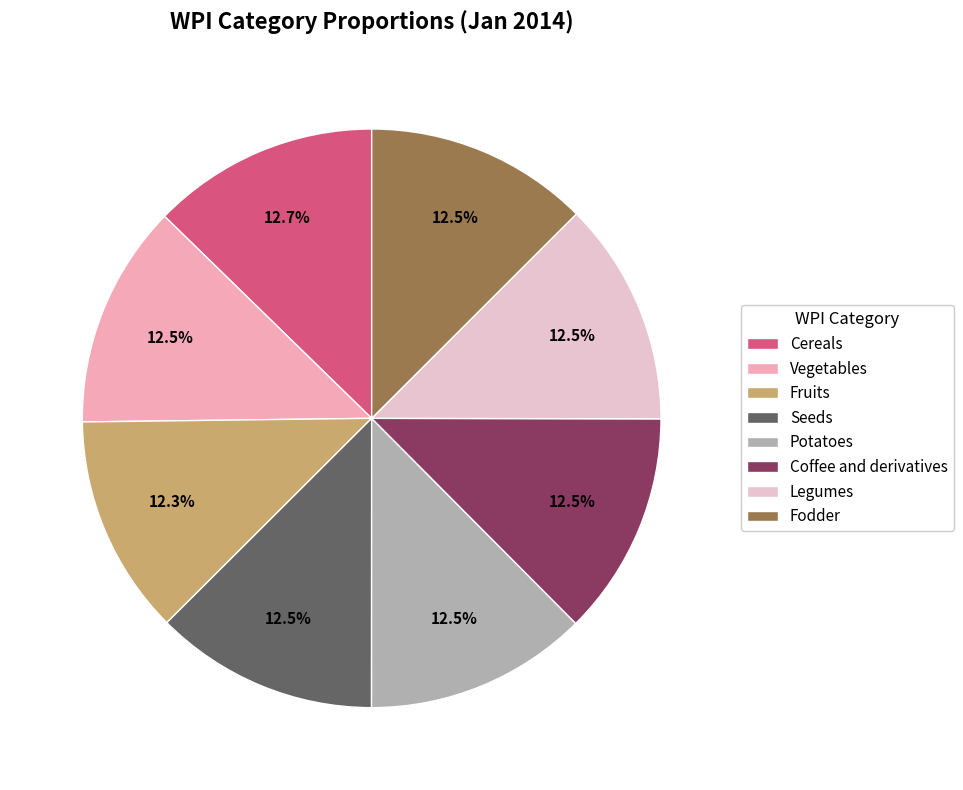

To the nearest percent, what percentage of the pie is Fodder?

13%